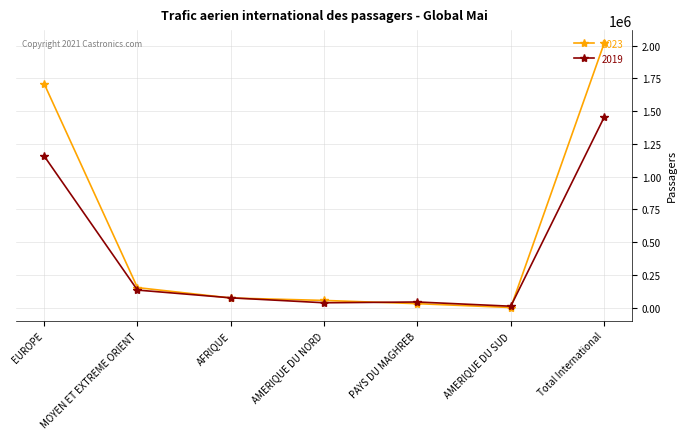

Rank the series by their maximum value, from lowest to highest.

2019, 2023